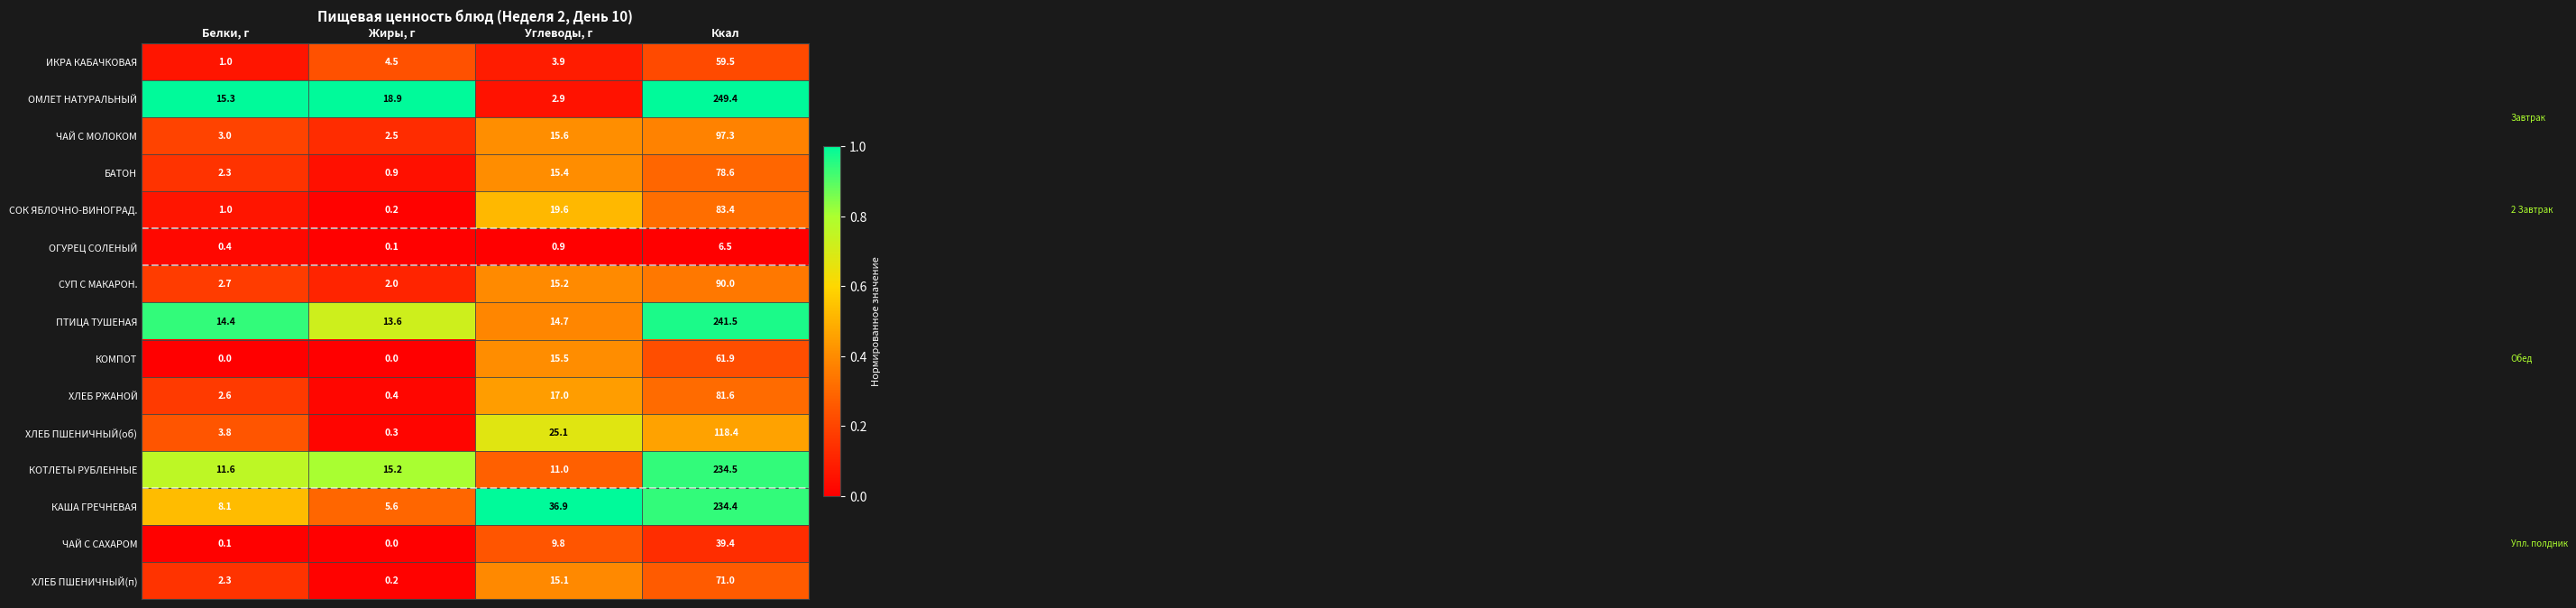

Rank the categories by ХЛЕБ ПШЕНИЧНЫЙ(п) value from highest to lowest.

Ккал, Углеводы, г, Белки, г, Жиры, г